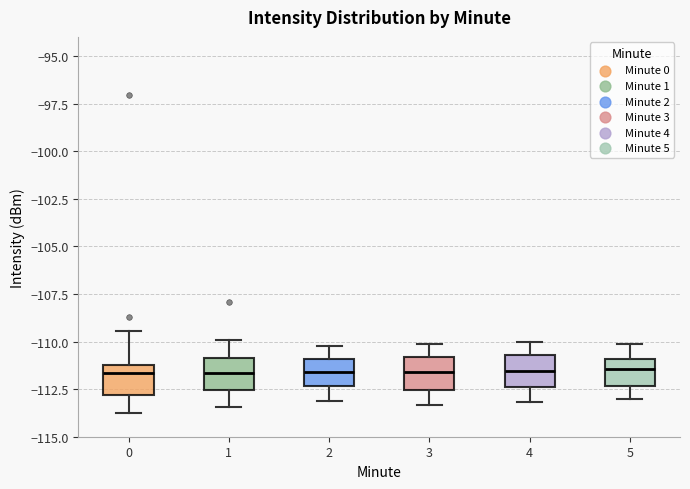

Reading left to right, transcribe this box plot: for each box, give where its median line is, the range the box spans, and where its two whiskers end, as read against the y-axis. The values are not printed on the chart, so give them approximately, as read against the axis.

0: median -111.5, box -113.0 to -111.0, whiskers -114.0 to -109.5
1: median -111.5, box -112.5 to -111.0, whiskers -113.5 to -110.0
2: median -111.5, box -112.5 to -111.0, whiskers -113.0 to -110.0
3: median -111.5, box -112.5 to -111.0, whiskers -113.5 to -110.0
4: median -111.5, box -112.5 to -110.5, whiskers -113.0 to -110.0
5: median -111.5, box -112.5 to -111.0, whiskers -113.0 to -110.0